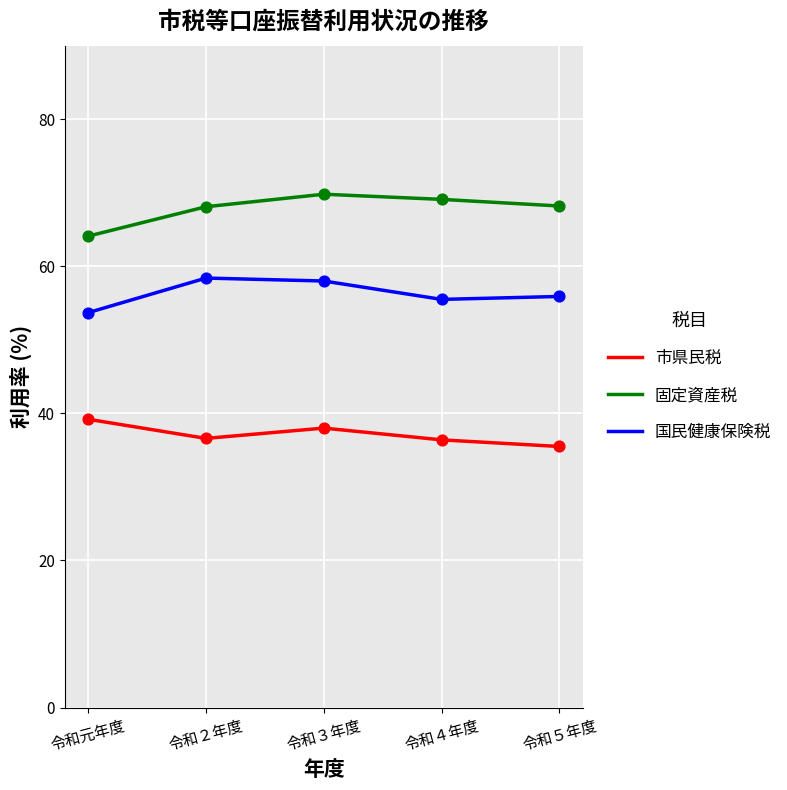

What is the spread (max minus min) of values at 令和４年度?

32.7